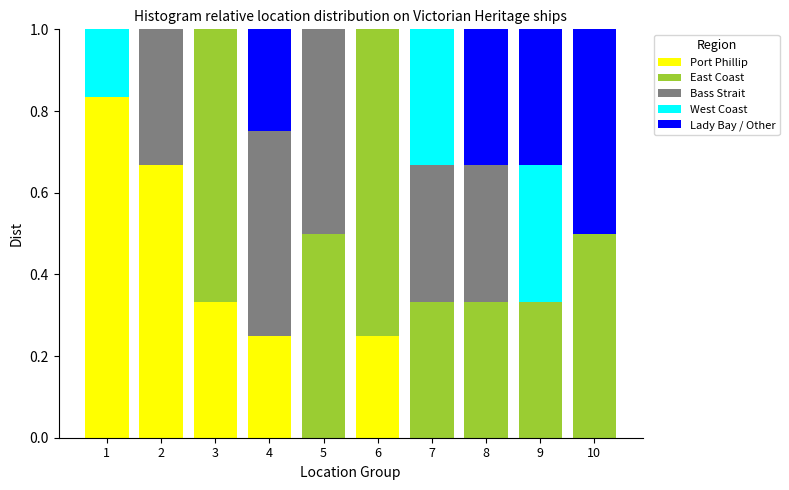

Does the chart contain stacked bars?

Yes